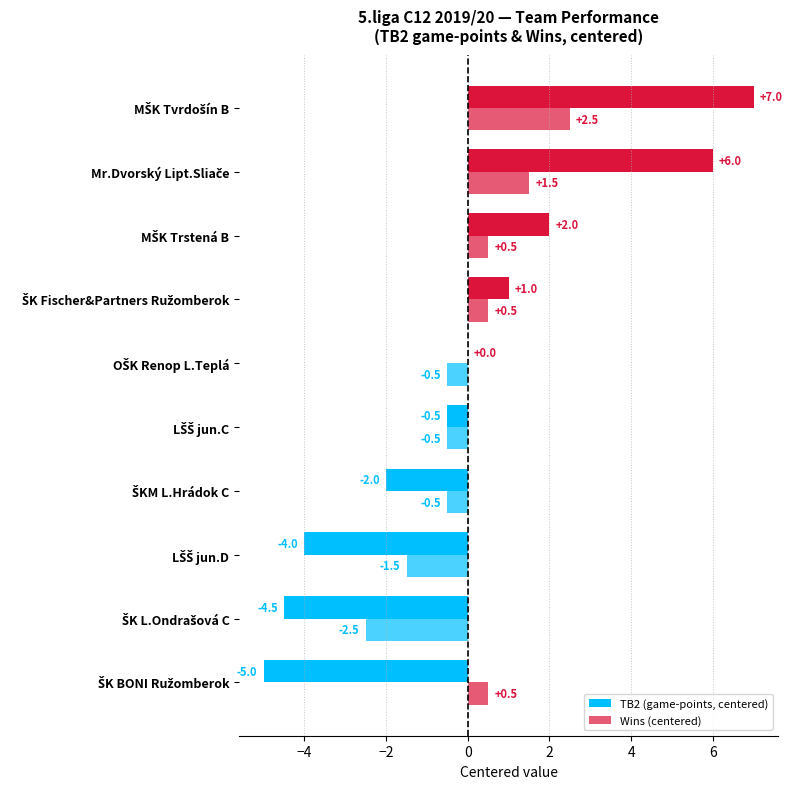

Count the number of data series in this chart.

2